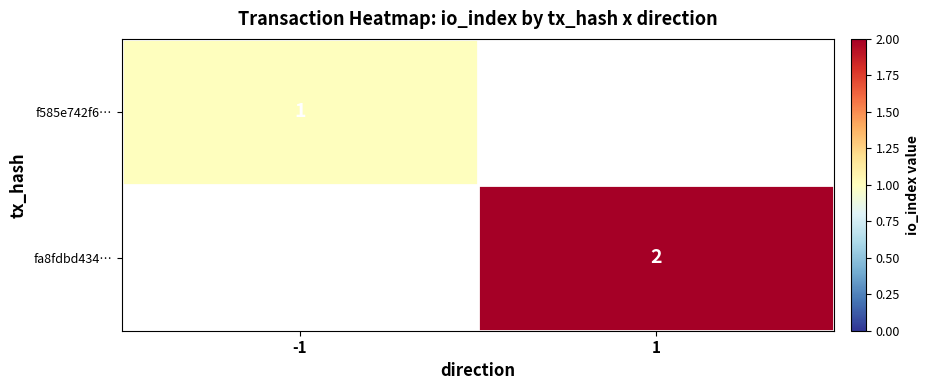

True or false: f585e742f6… has a value of 2 at -1.

False